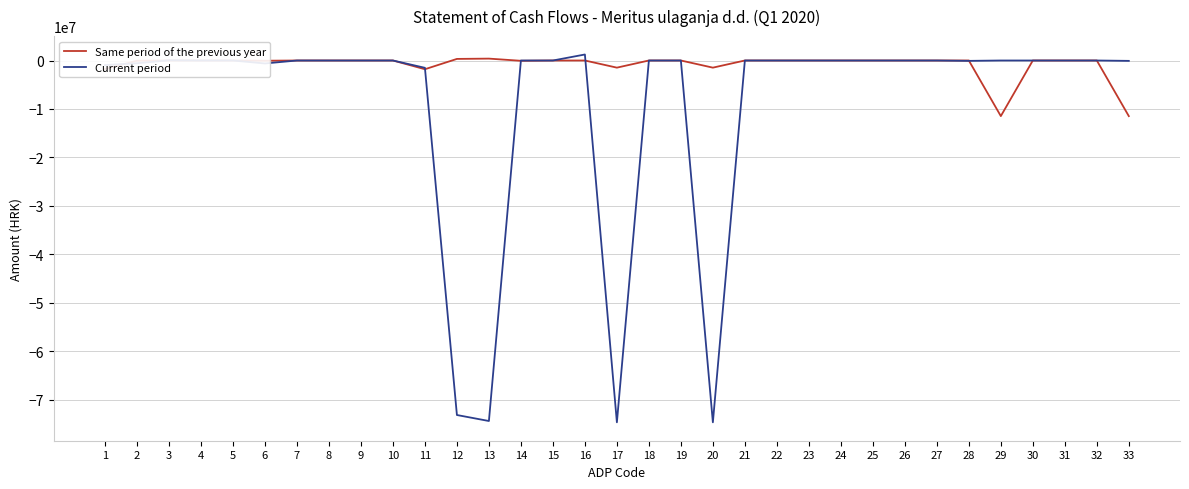

Count the number of categories in the chart.

33